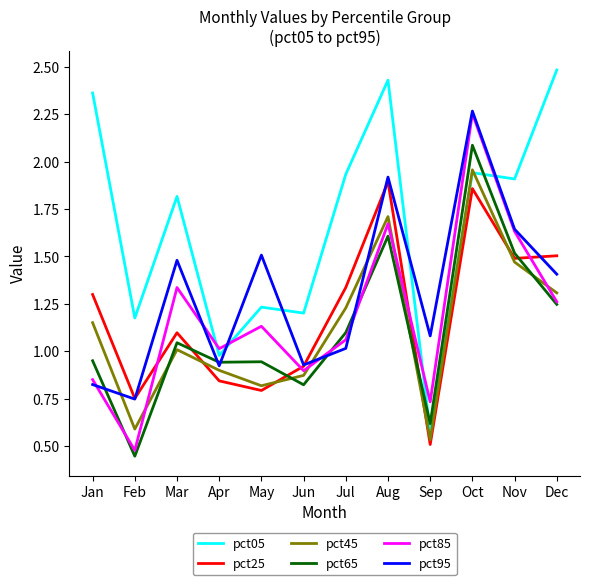

What is the total value across all series at Feb?

4.2